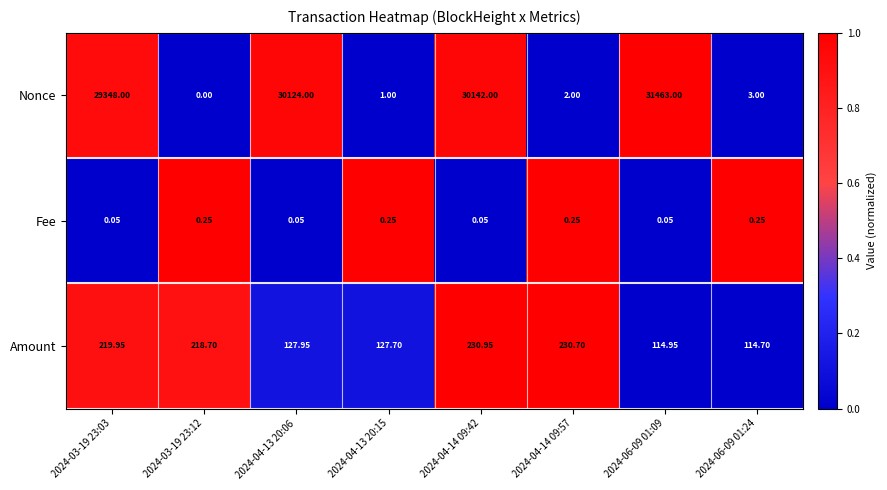

Which category has the lowest value across all series?

2024-03-19 23:12